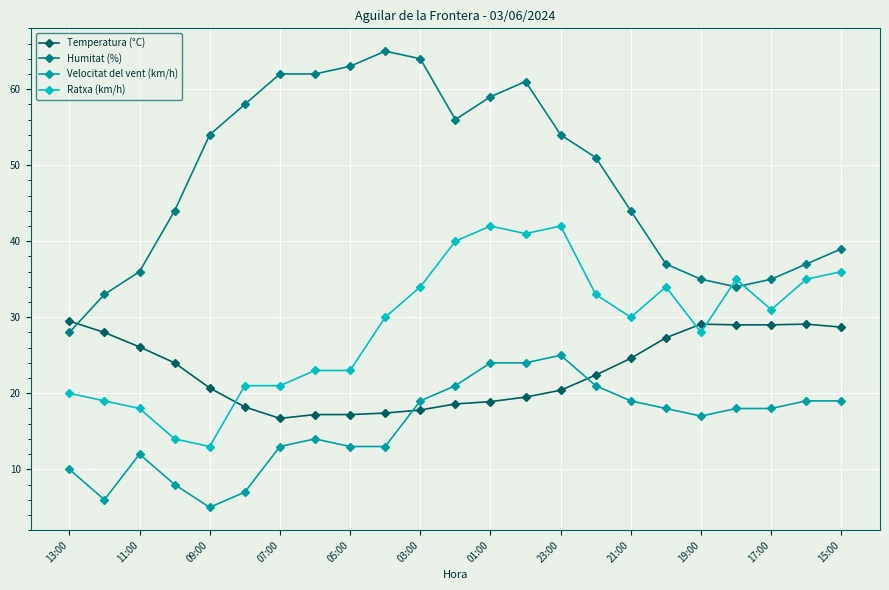

Which series has the largest range (max minus min)?

Humitat (%)